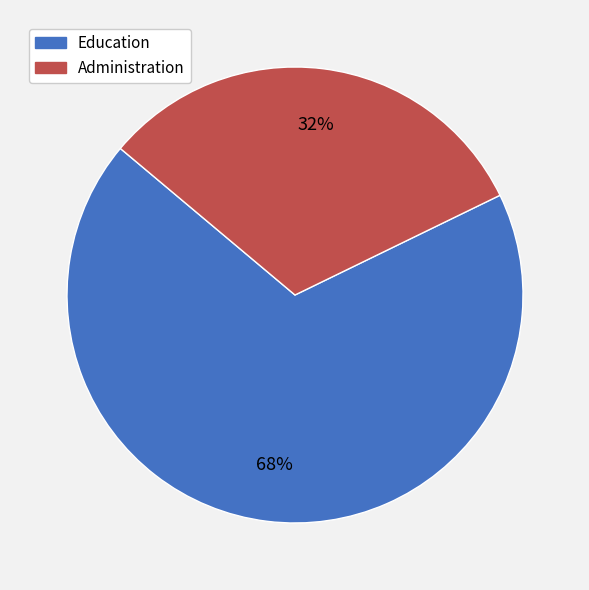

Which slice is the largest?

Education